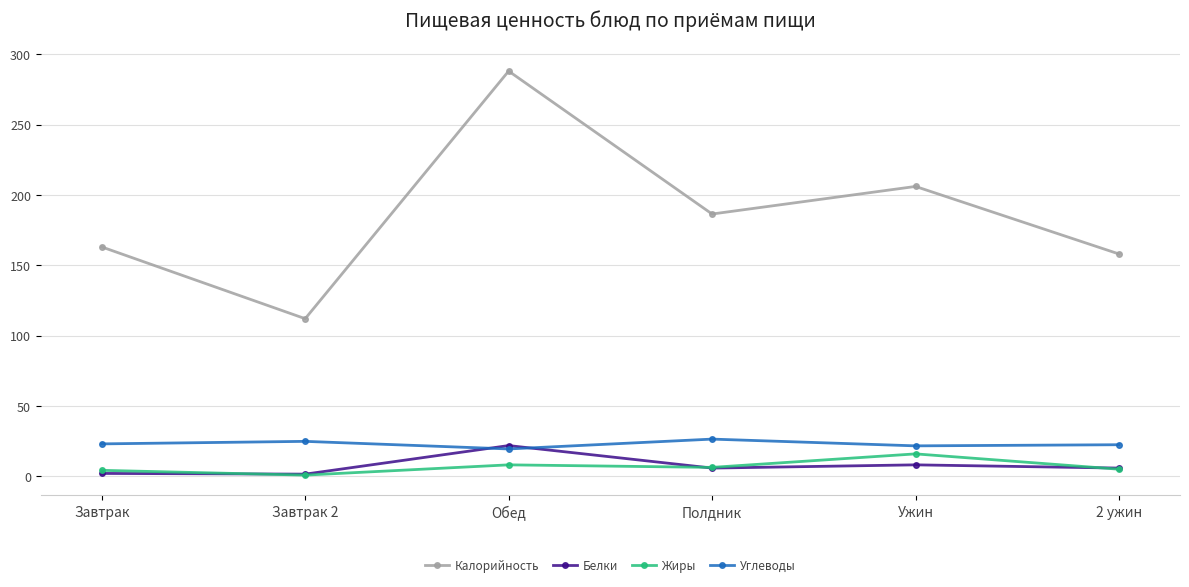

True or false: Калорийность and Углеводы cross at least once.

False